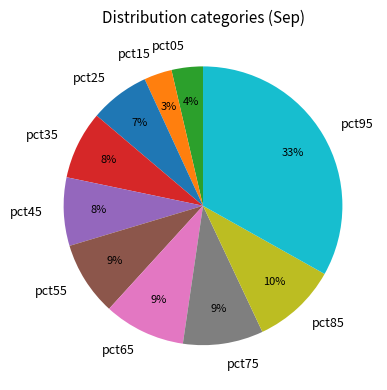

How many slices are in this pie chart?

10